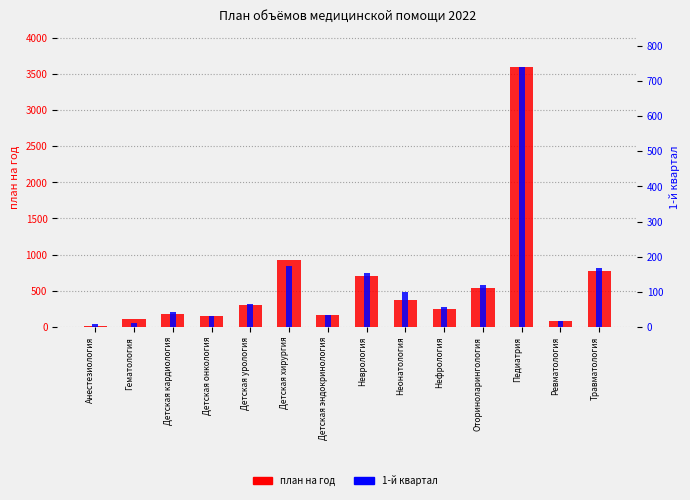

What is the difference between the maximum and minimum values in the план на год series?

3579